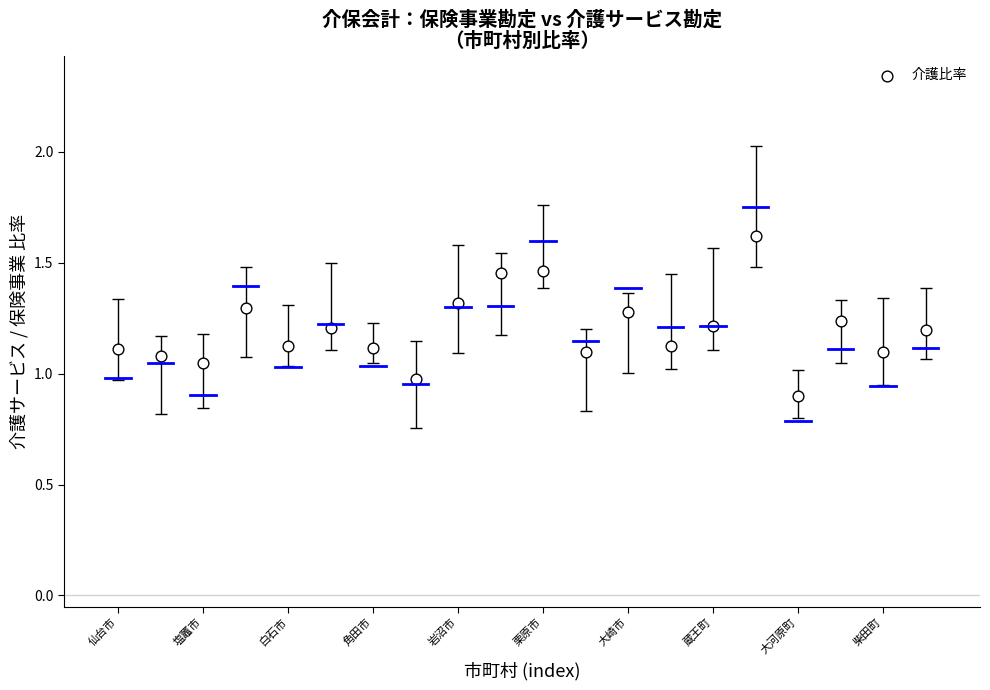

What is the range of Y values (max minus min)?

0.7